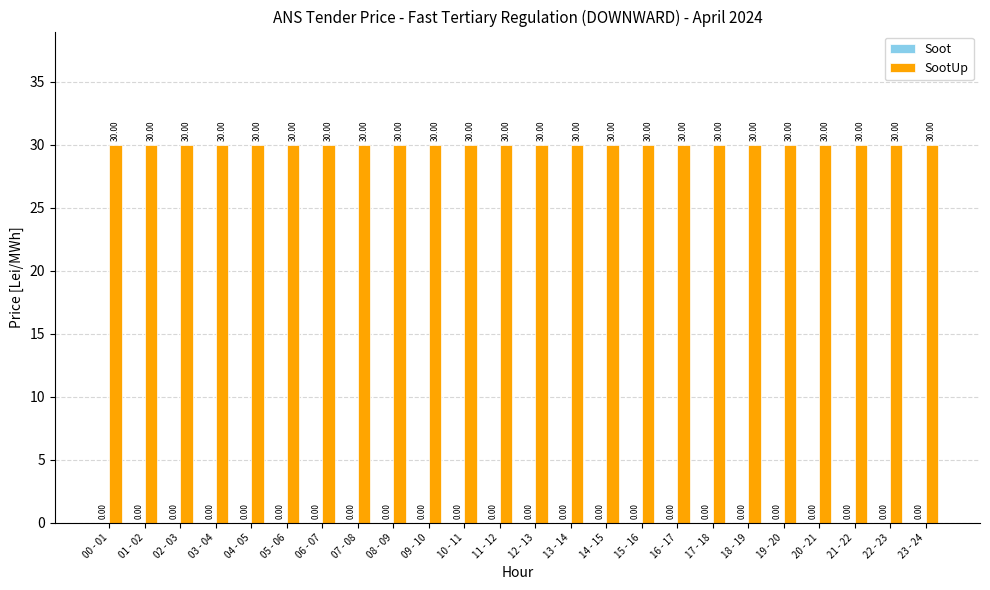

What are all the series names shown in the legend?

Soot, SootUp